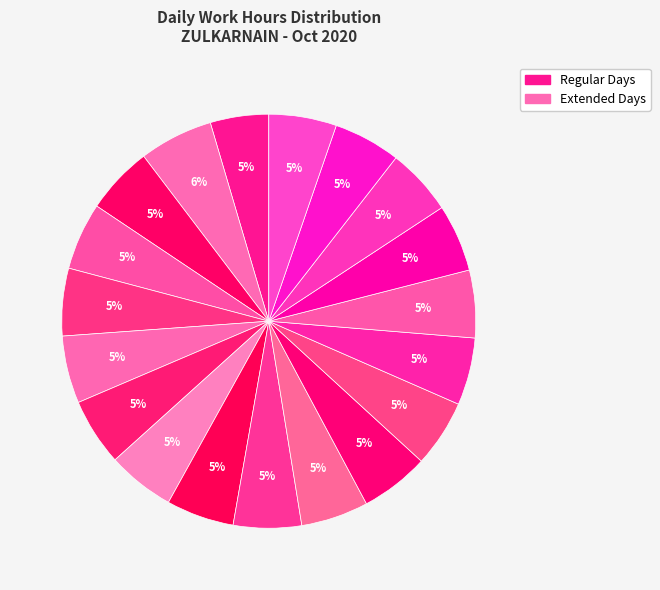

How many segments does this pie chart have?

19